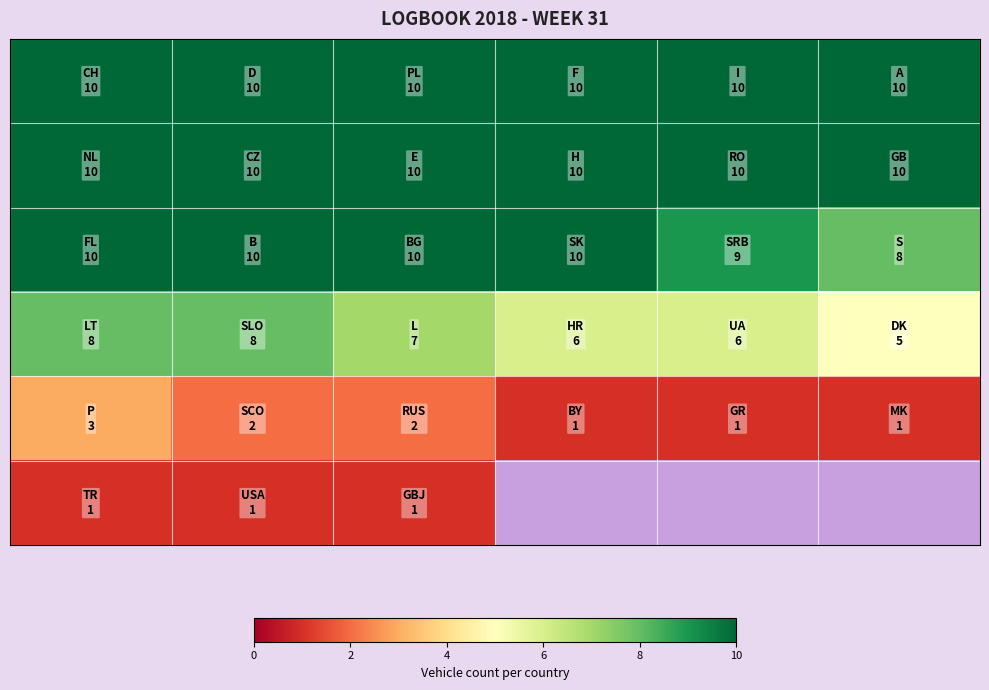

What is the minimum value shown in the chart?

1.0